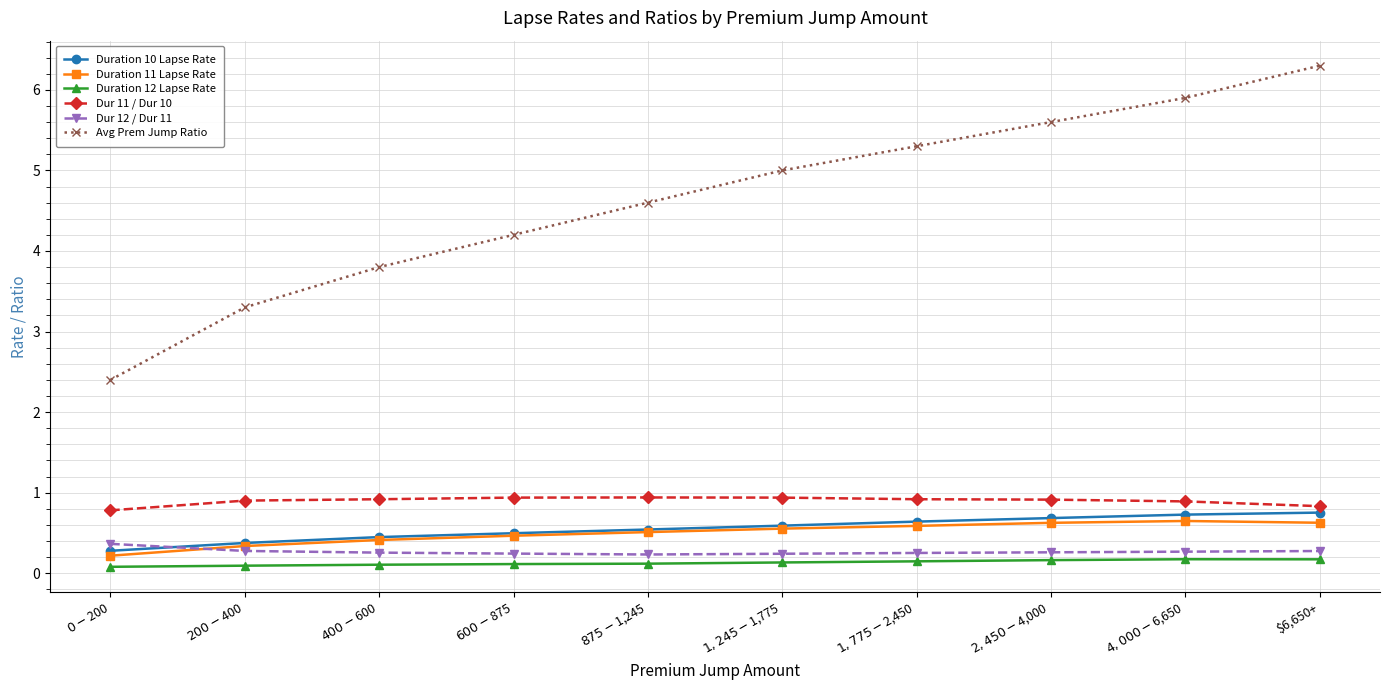

Count the Dur 12 / Dur 11 values in the range 0 to 1.

10